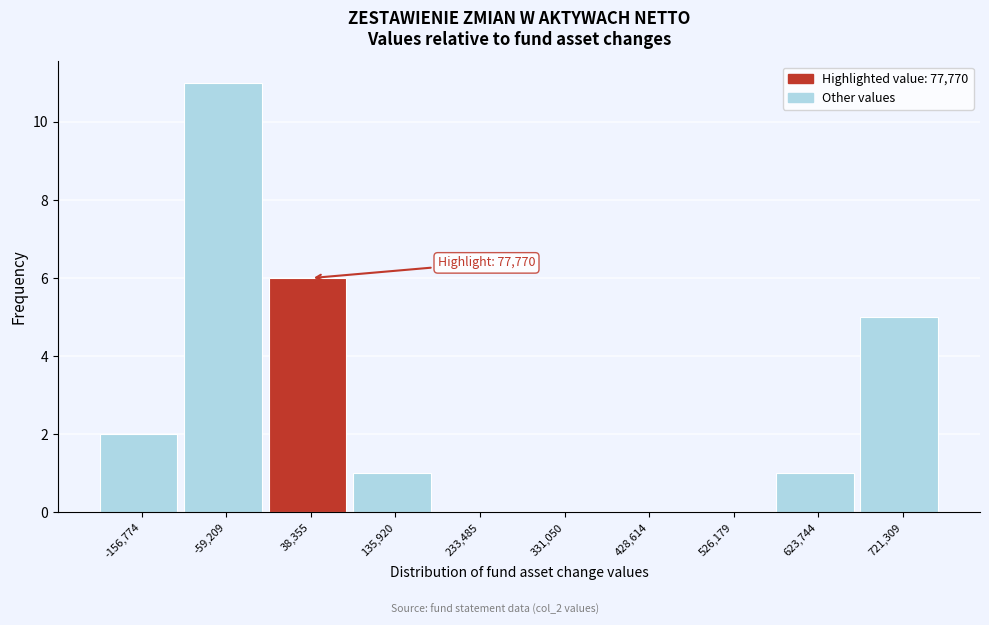

Reading left to right, transcribe all the data shown in this chart.

-156,774=2	-59,209=11	38,355=6	135,920=1	233,485=0	331,050=0	428,614=0	526,179=0	623,744=1	721,309=5